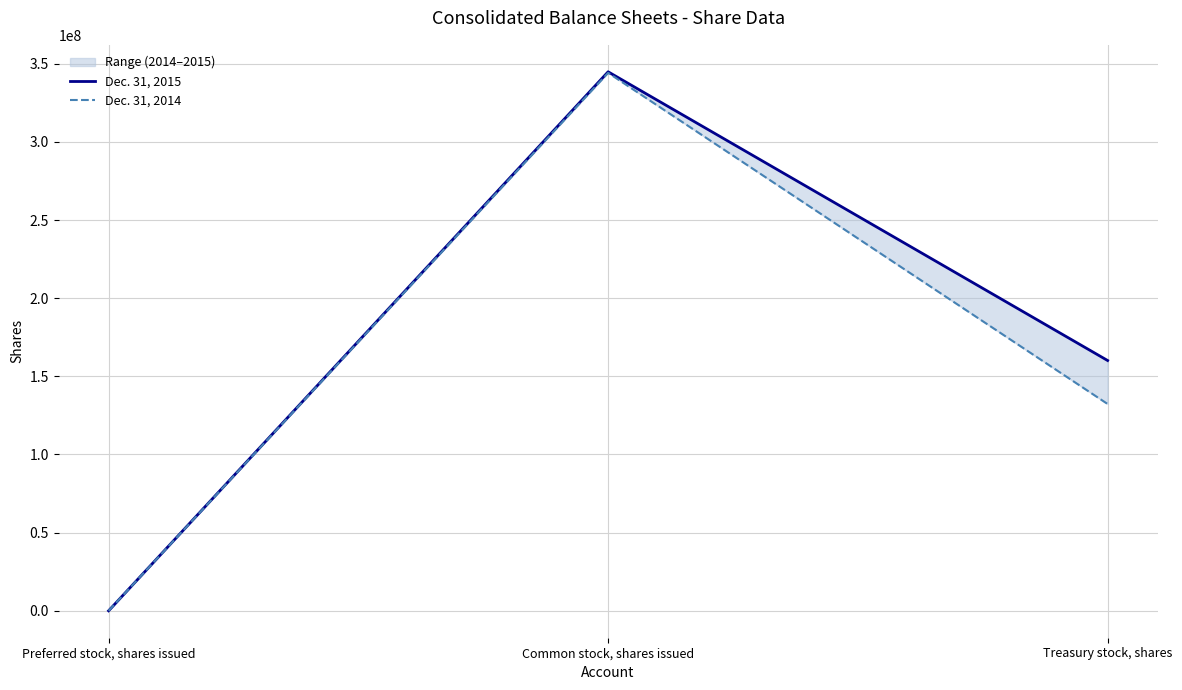

List the labels in order of Dec. 31, 2015 value, smallest first.

Preferred stock, shares issued, Treasury stock, shares, Common stock, shares issued